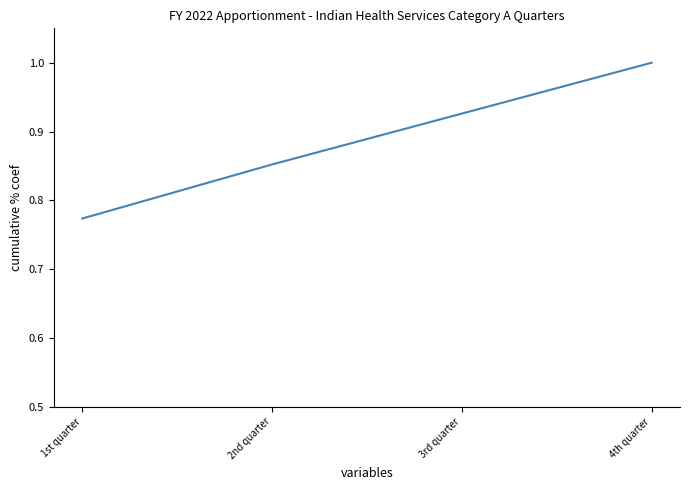

Which label corresponds to the largest value in the chart?

4th quarter